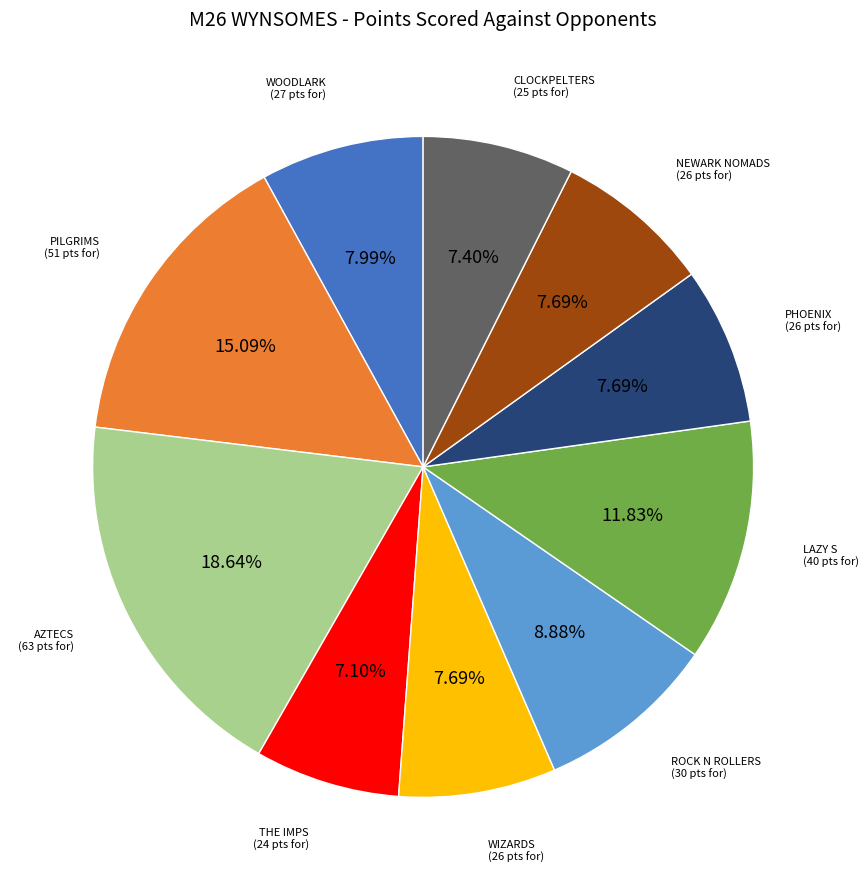

How many segments does this pie chart have?

10